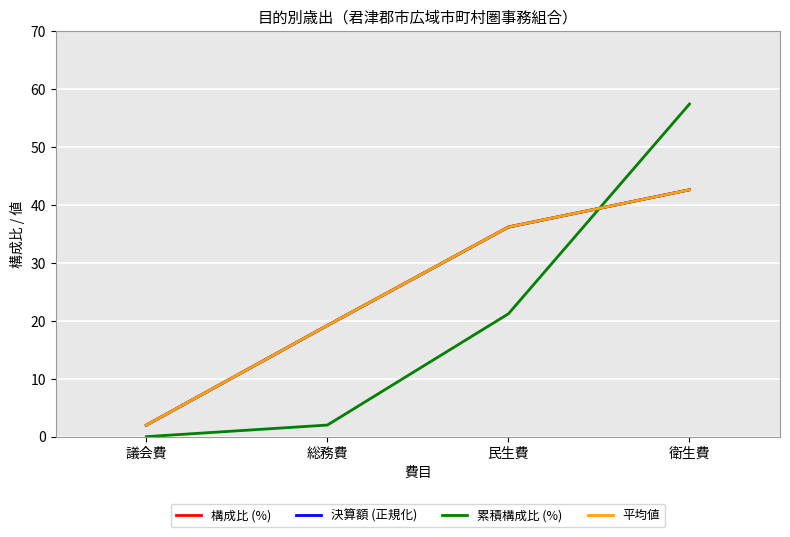

Reading left to right, extract all data points from this chart.

構成比 (%): 議会費=2.0	総務費=19.2	民生費=36.2	衛生費=42.6
決算額 (正規化): 議会費=2.0	総務費=19.2	民生費=36.1	衛生費=42.6
累積構成比 (%): 議会費=0.0	総務費=2.0	民生費=21.2	衛生費=57.4
平均値: 議会費=2.0	総務費=19.2	民生費=36.2	衛生費=42.6